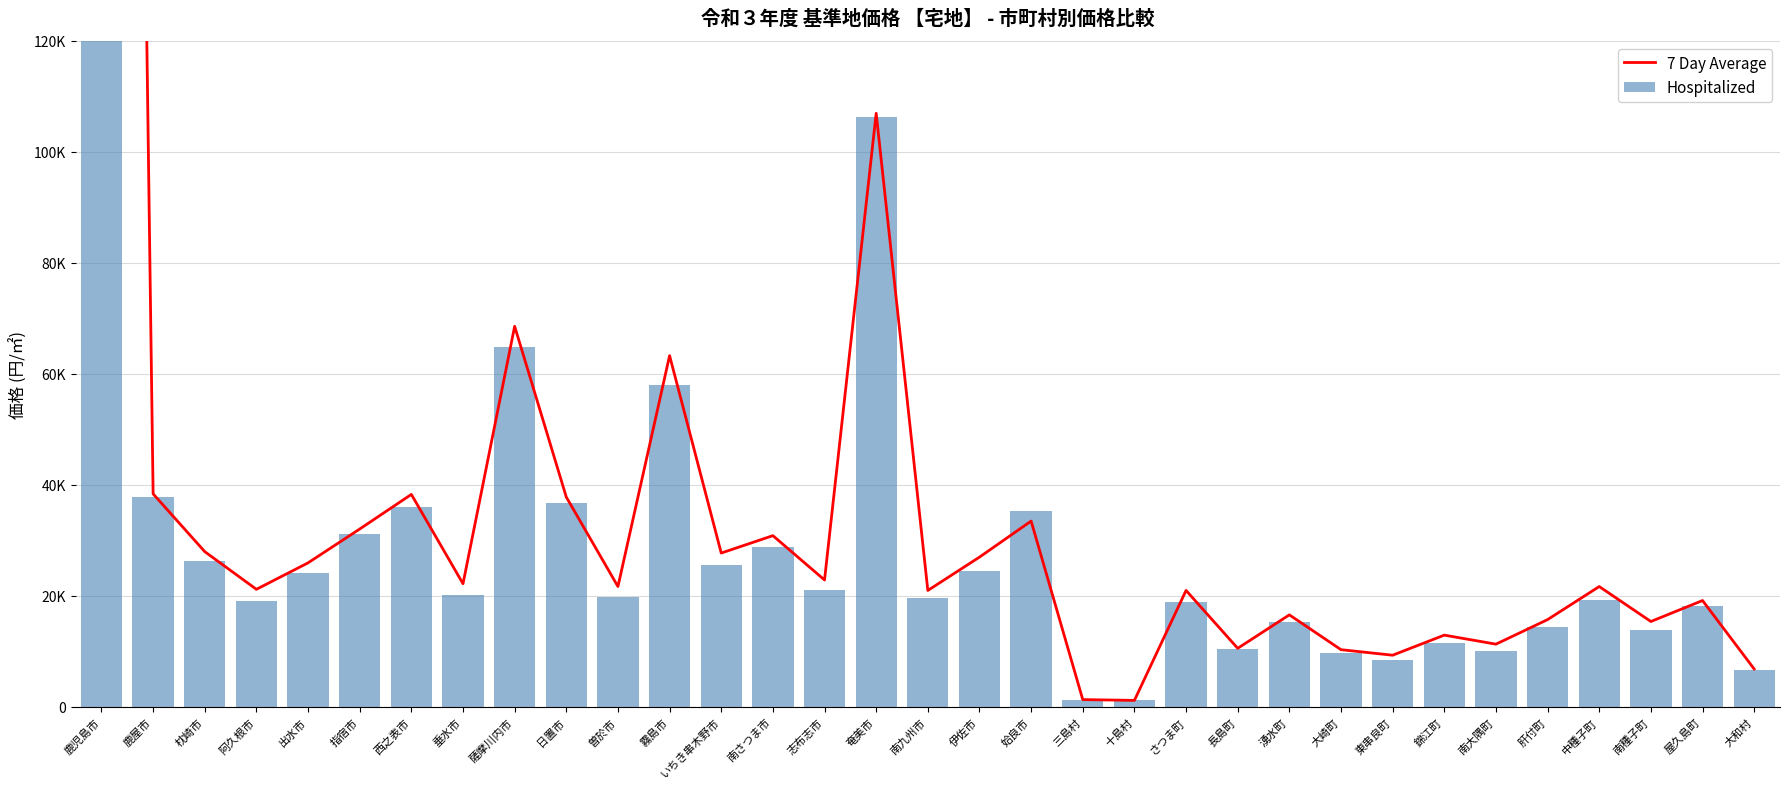

Count the number of categories in the chart.

33